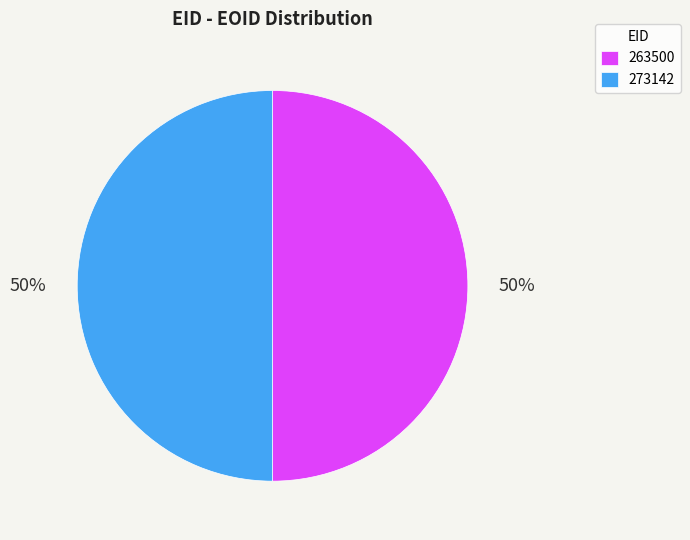

The 273142 slice represents 59% of the pie. True or false?

False